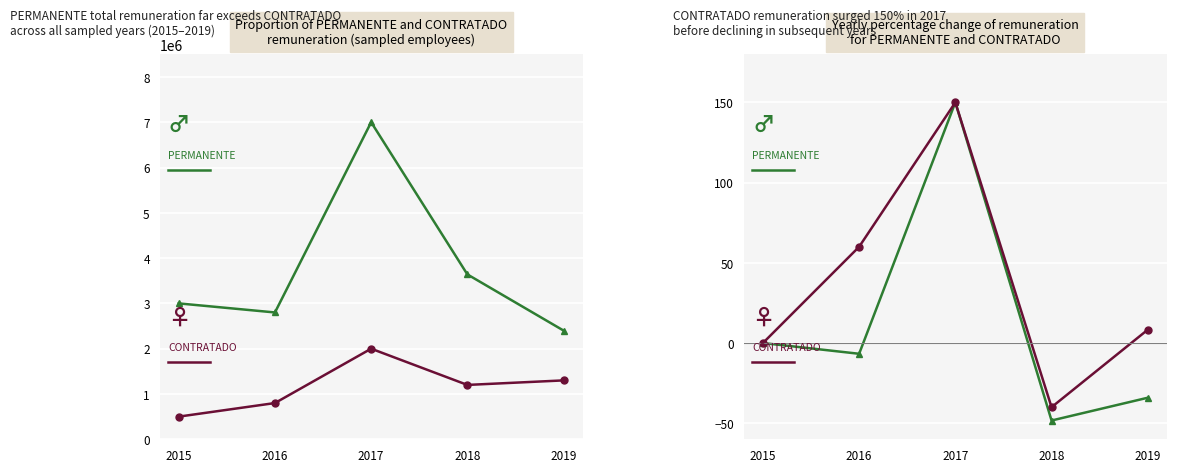

True or false: PERMANENTE has more than 2 interior local peaks.

False